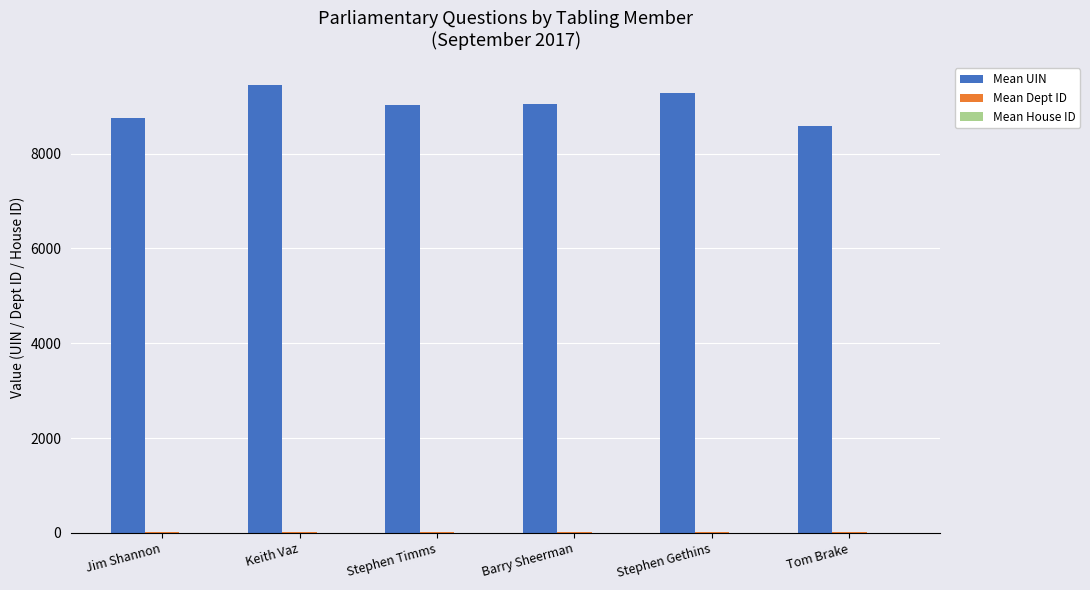

Which series has the largest total across all categories?

Mean UIN